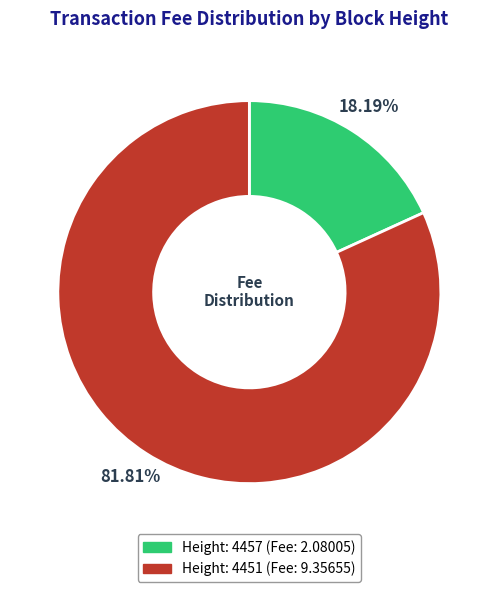

Is there a majority slice in this chart?

Yes